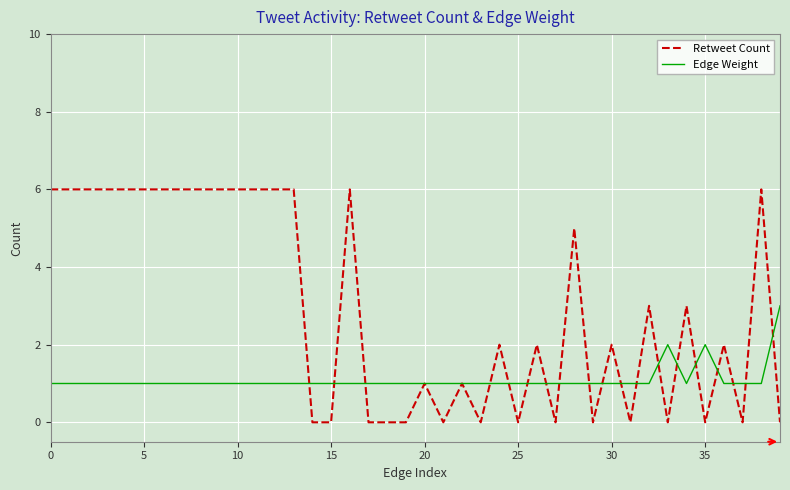

What is the sum of all Retweet Count values?

117